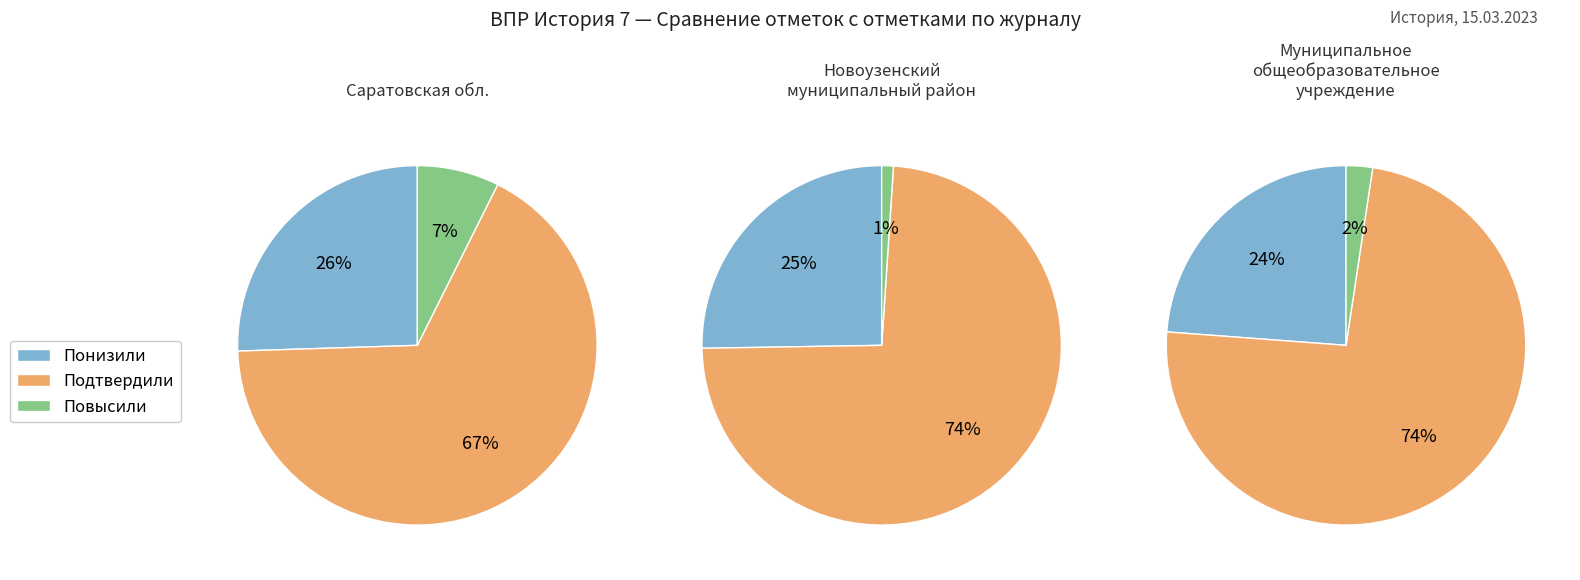

How many slices are in this pie chart?

3